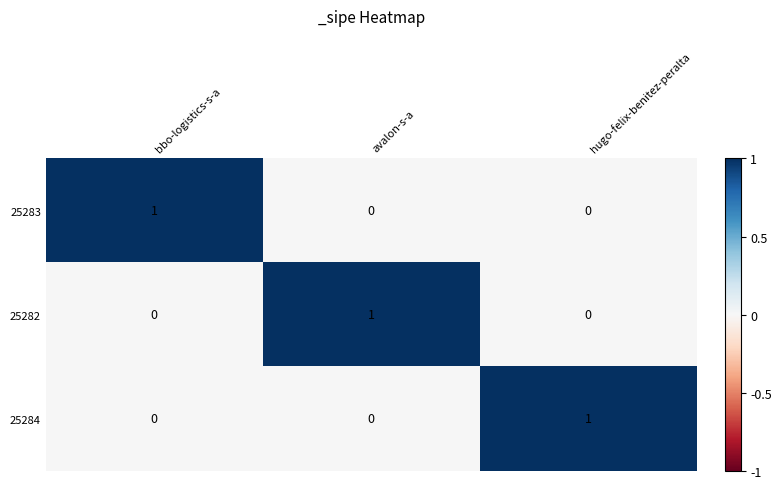

At how many categories does at least one series exceed 0?

3